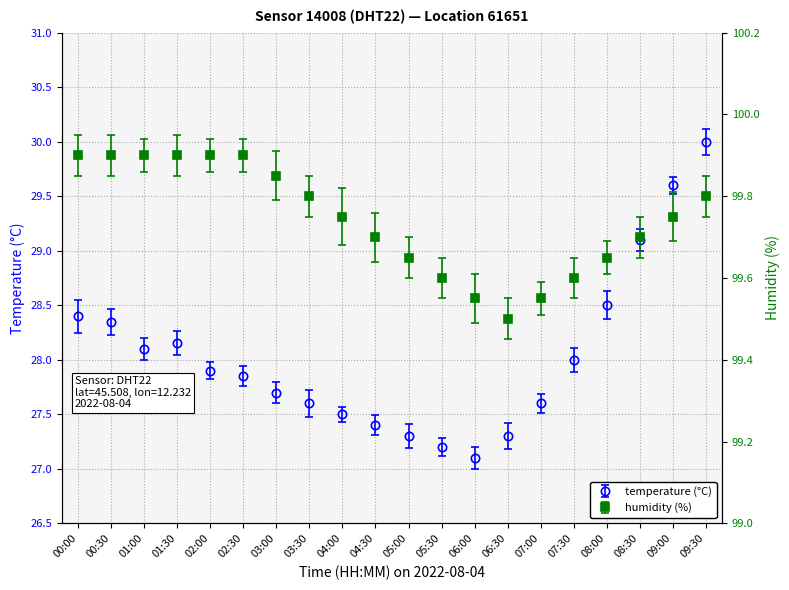

At 08:00, list the series in order from smallest to largest.

temperature, humidity